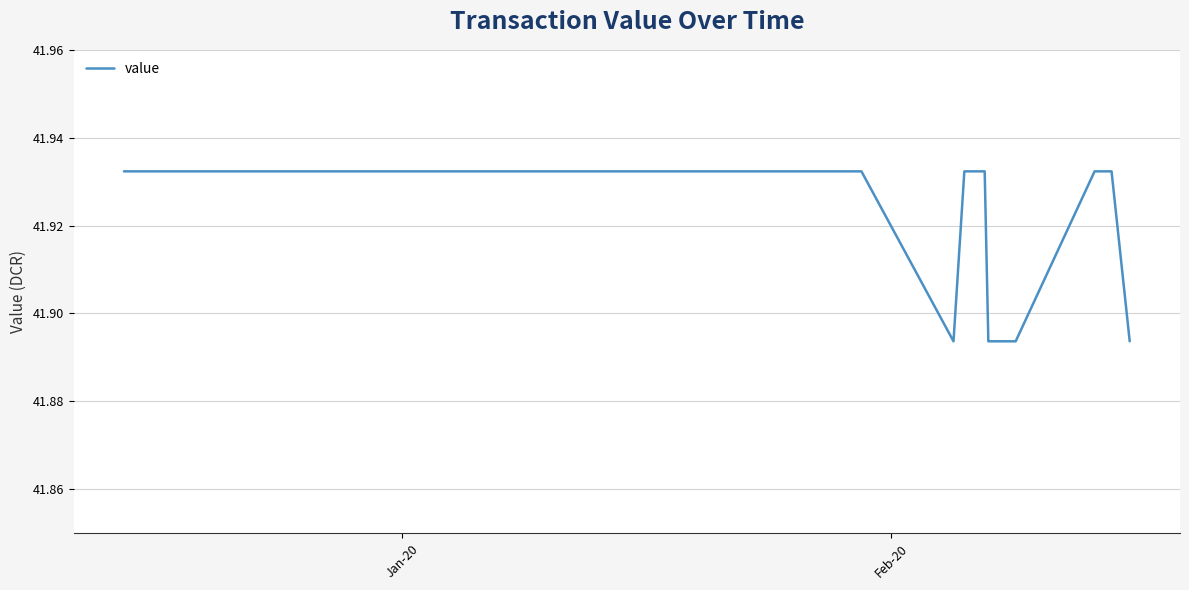

True or false: there are more than 2 points higher than both neighbors.

False